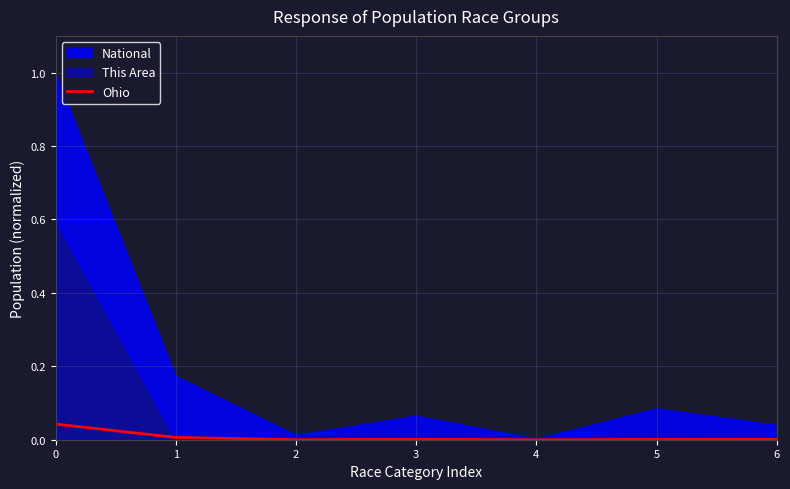

The value of Ohio at 4 is 0.0. True or false?

True